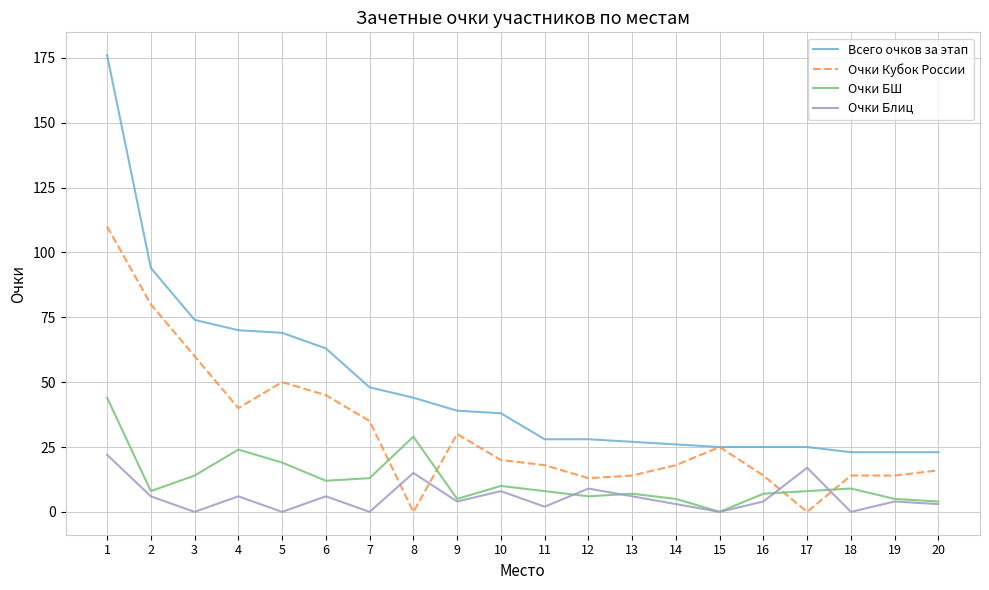

Rank the series at 5 from highest to lowest value.

Всего очков за этап, Очки Кубок России, Очки БШ, Очки Блиц